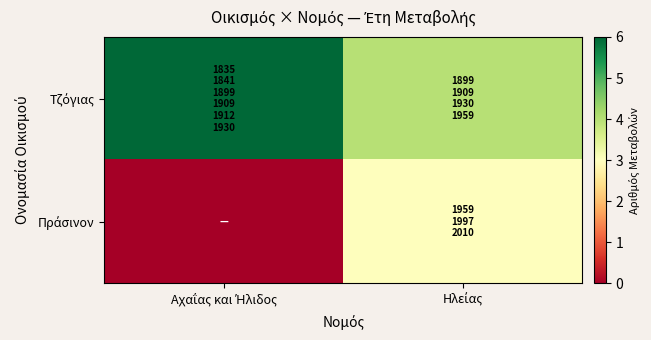

What is the greatest value displayed?

6